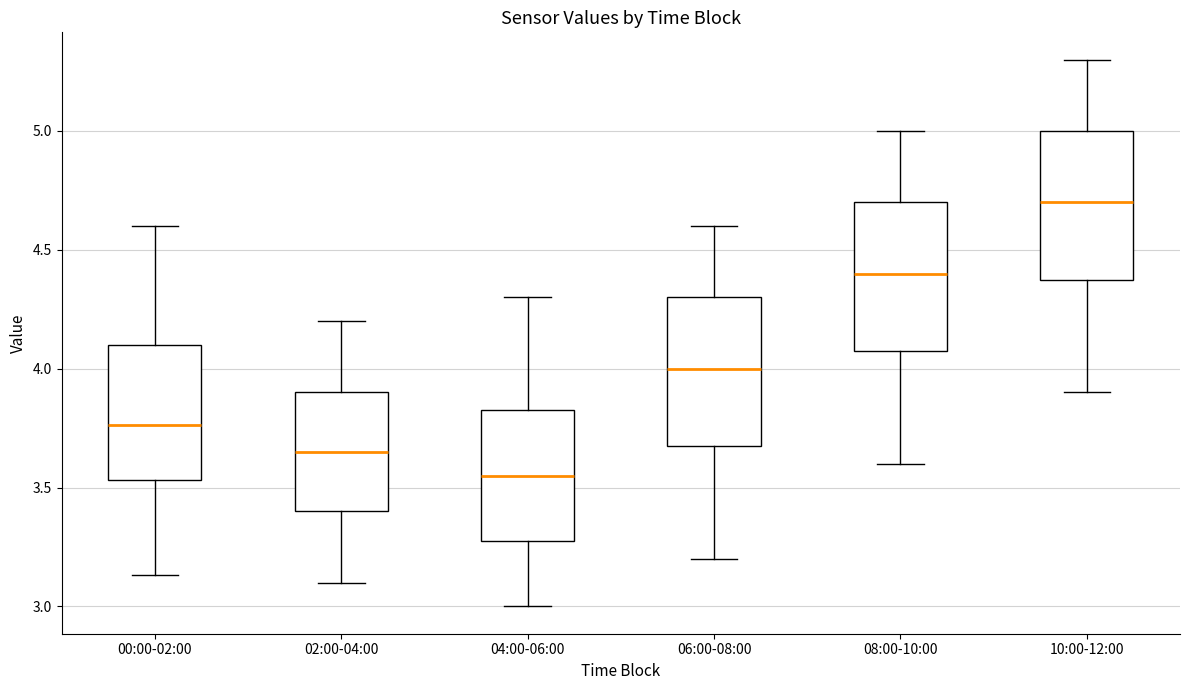

Reading left to right, read every box against the y-axis: the position of its median line, the range the box covers, and the ends of its whiskers. The values are not printed on the chart, so give them approximately, as read against the axis.

00:00-02:00: median 3.75, box 3.55 to 4.10, whiskers 3.15 to 4.60
02:00-04:00: median 3.65, box 3.40 to 3.90, whiskers 3.10 to 4.20
04:00-06:00: median 3.55, box 3.30 to 3.85, whiskers 3.00 to 4.30
06:00-08:00: median 4.00, box 3.70 to 4.30, whiskers 3.20 to 4.60
08:00-10:00: median 4.40, box 4.10 to 4.70, whiskers 3.60 to 5.00
10:00-12:00: median 4.70, box 4.40 to 5.00, whiskers 3.90 to 5.30